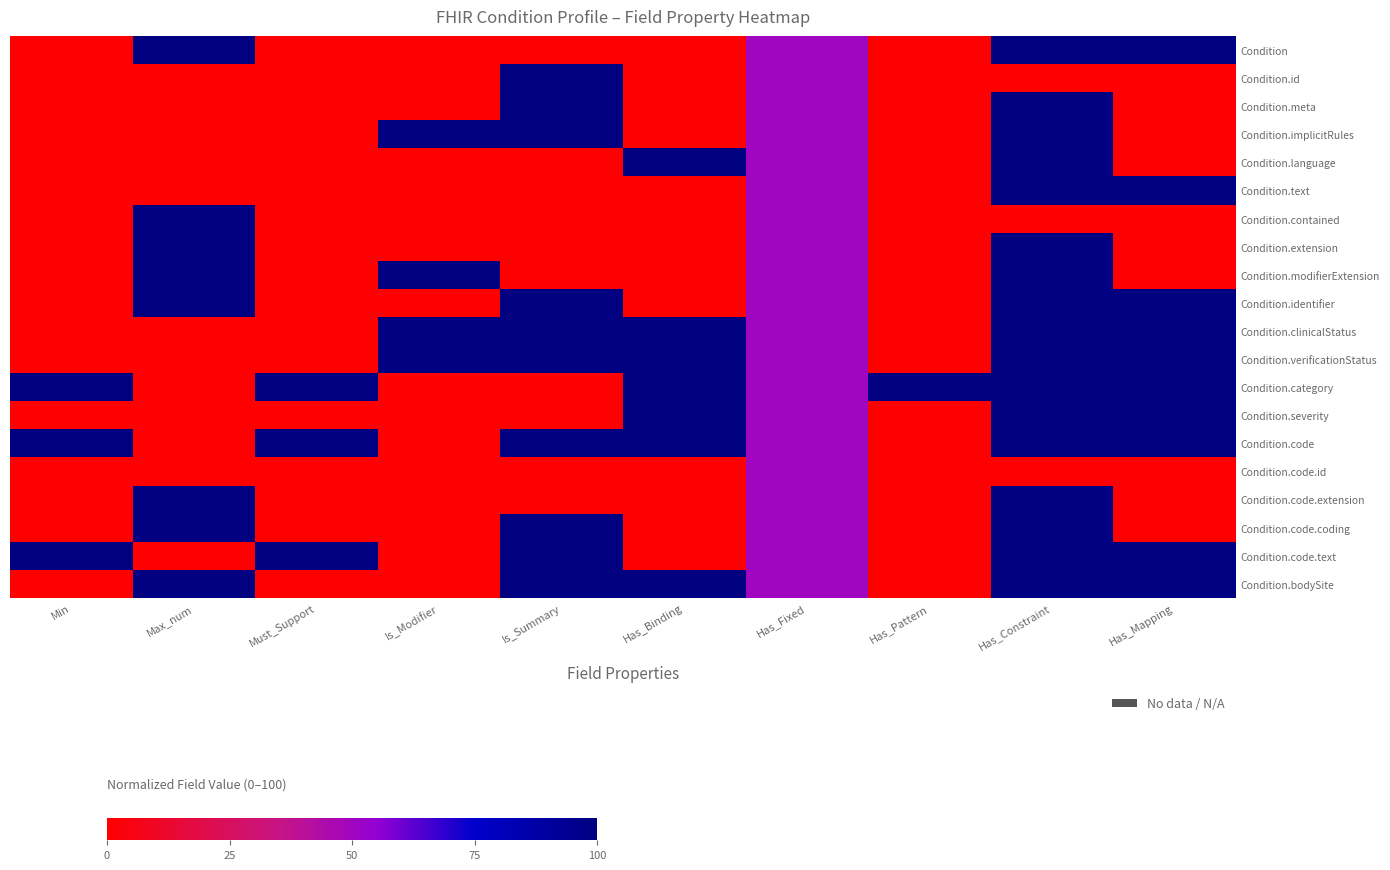

Reading right to left, list all the values displayed in this chart.

Condition: Has_Mapping=100	Has_Constraint=100	Has_Pattern=0	Has_Fixed=50	Has_Binding=0	Is_Summary=0	Is_Modifier=0	Must_Support=0	Max_num=100	Min=0
Condition.id: Has_Mapping=0	Has_Constraint=0	Has_Pattern=0	Has_Fixed=50	Has_Binding=0	Is_Summary=100	Is_Modifier=0	Must_Support=0	Max_num=0	Min=0
Condition.meta: Has_Mapping=0	Has_Constraint=100	Has_Pattern=0	Has_Fixed=50	Has_Binding=0	Is_Summary=100	Is_Modifier=0	Must_Support=0	Max_num=0	Min=0
Condition.implicitRules: Has_Mapping=0	Has_Constraint=100	Has_Pattern=0	Has_Fixed=50	Has_Binding=0	Is_Summary=100	Is_Modifier=100	Must_Support=0	Max_num=0	Min=0
Condition.language: Has_Mapping=0	Has_Constraint=100	Has_Pattern=0	Has_Fixed=50	Has_Binding=100	Is_Summary=0	Is_Modifier=0	Must_Support=0	Max_num=0	Min=0
Condition.text: Has_Mapping=100	Has_Constraint=100	Has_Pattern=0	Has_Fixed=50	Has_Binding=0	Is_Summary=0	Is_Modifier=0	Must_Support=0	Max_num=0	Min=0
Condition.contained: Has_Mapping=0	Has_Constraint=0	Has_Pattern=0	Has_Fixed=50	Has_Binding=0	Is_Summary=0	Is_Modifier=0	Must_Support=0	Max_num=100	Min=0
Condition.extension: Has_Mapping=0	Has_Constraint=100	Has_Pattern=0	Has_Fixed=50	Has_Binding=0	Is_Summary=0	Is_Modifier=0	Must_Support=0	Max_num=100	Min=0
Condition.modifierExtension: Has_Mapping=0	Has_Constraint=100	Has_Pattern=0	Has_Fixed=50	Has_Binding=0	Is_Summary=0	Is_Modifier=100	Must_Support=0	Max_num=100	Min=0
Condition.identifier: Has_Mapping=100	Has_Constraint=100	Has_Pattern=0	Has_Fixed=50	Has_Binding=0	Is_Summary=100	Is_Modifier=0	Must_Support=0	Max_num=100	Min=0
Condition.clinicalStatus: Has_Mapping=100	Has_Constraint=100	Has_Pattern=0	Has_Fixed=50	Has_Binding=100	Is_Summary=100	Is_Modifier=100	Must_Support=0	Max_num=0	Min=0
Condition.verificationStatus: Has_Mapping=100	Has_Constraint=100	Has_Pattern=0	Has_Fixed=50	Has_Binding=100	Is_Summary=100	Is_Modifier=100	Must_Support=0	Max_num=0	Min=0
Condition.category: Has_Mapping=100	Has_Constraint=100	Has_Pattern=100	Has_Fixed=50	Has_Binding=100	Is_Summary=0	Is_Modifier=0	Must_Support=100	Max_num=0	Min=100
Condition.severity: Has_Mapping=100	Has_Constraint=100	Has_Pattern=0	Has_Fixed=50	Has_Binding=100	Is_Summary=0	Is_Modifier=0	Must_Support=0	Max_num=0	Min=0
Condition.code: Has_Mapping=100	Has_Constraint=100	Has_Pattern=0	Has_Fixed=50	Has_Binding=100	Is_Summary=100	Is_Modifier=0	Must_Support=100	Max_num=0	Min=100
Condition.code.id: Has_Mapping=0	Has_Constraint=0	Has_Pattern=0	Has_Fixed=50	Has_Binding=0	Is_Summary=0	Is_Modifier=0	Must_Support=0	Max_num=0	Min=0
Condition.code.extension: Has_Mapping=0	Has_Constraint=100	Has_Pattern=0	Has_Fixed=50	Has_Binding=0	Is_Summary=0	Is_Modifier=0	Must_Support=0	Max_num=100	Min=0
Condition.code.coding: Has_Mapping=0	Has_Constraint=100	Has_Pattern=0	Has_Fixed=50	Has_Binding=0	Is_Summary=100	Is_Modifier=0	Must_Support=0	Max_num=100	Min=0
Condition.code.text: Has_Mapping=100	Has_Constraint=100	Has_Pattern=0	Has_Fixed=50	Has_Binding=0	Is_Summary=100	Is_Modifier=0	Must_Support=100	Max_num=0	Min=100
Condition.bodySite: Has_Mapping=100	Has_Constraint=100	Has_Pattern=0	Has_Fixed=50	Has_Binding=100	Is_Summary=100	Is_Modifier=0	Must_Support=0	Max_num=100	Min=0